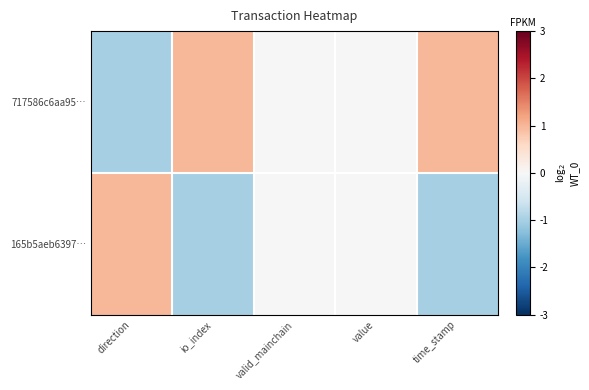

At which category is the sum across all series the highest?

direction